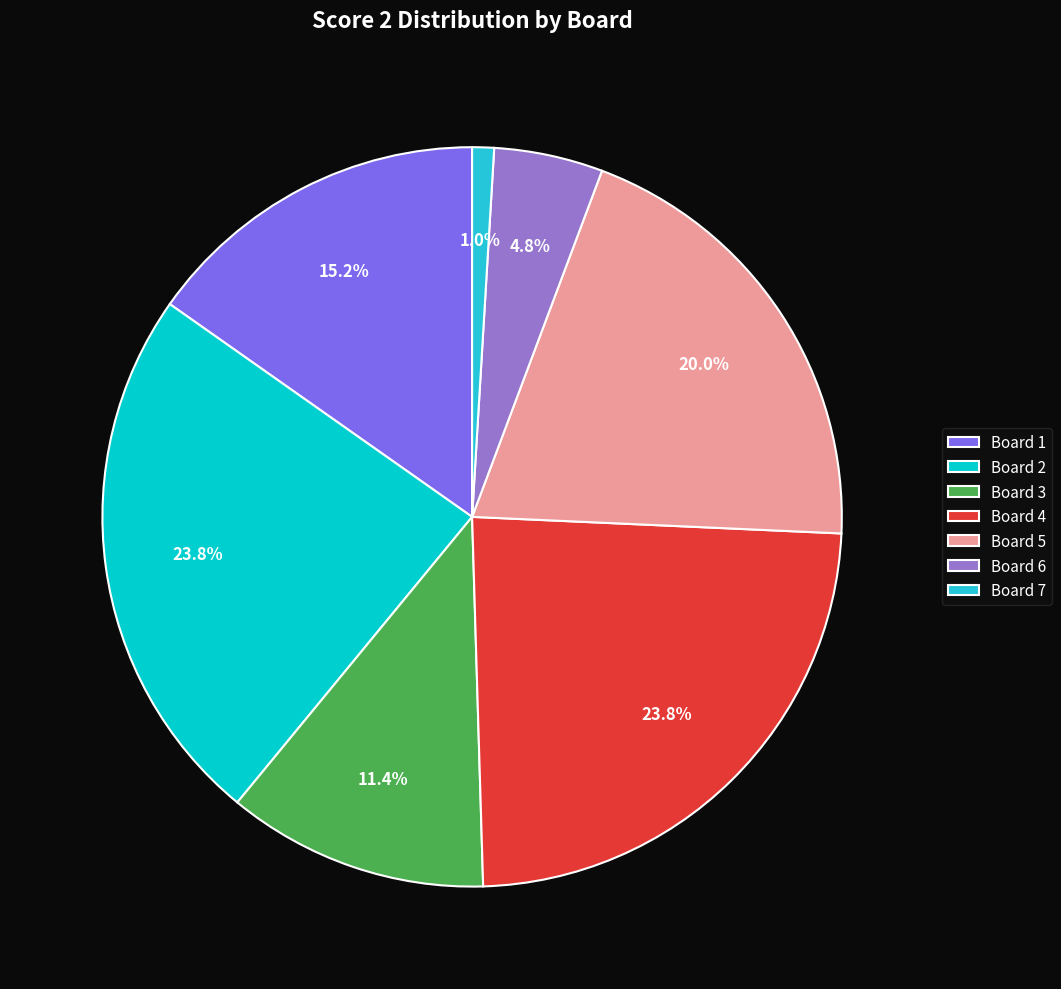

Which category has the smallest portion of the pie?

Board 7